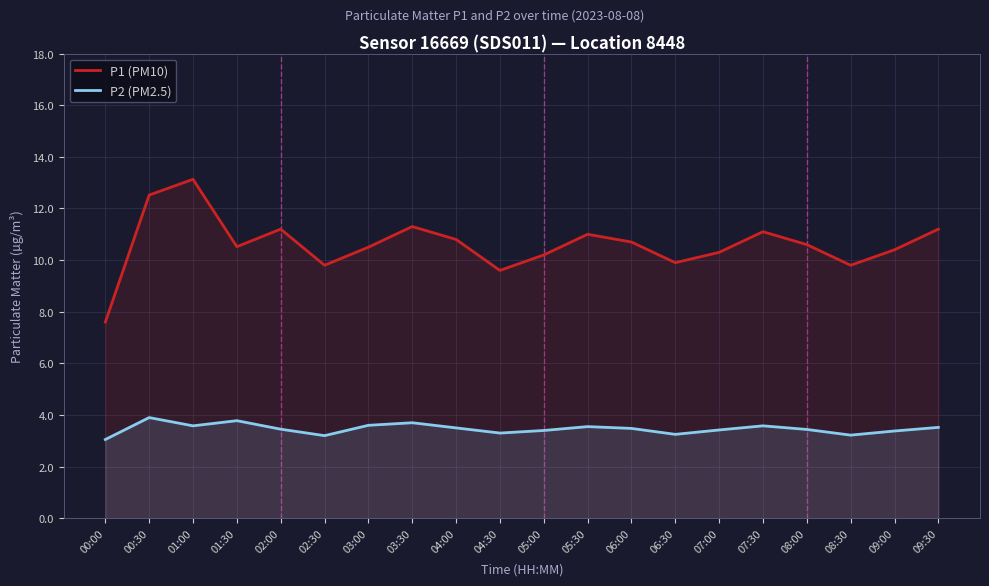

At which category does the chart reach its minimum across all series?

00:00